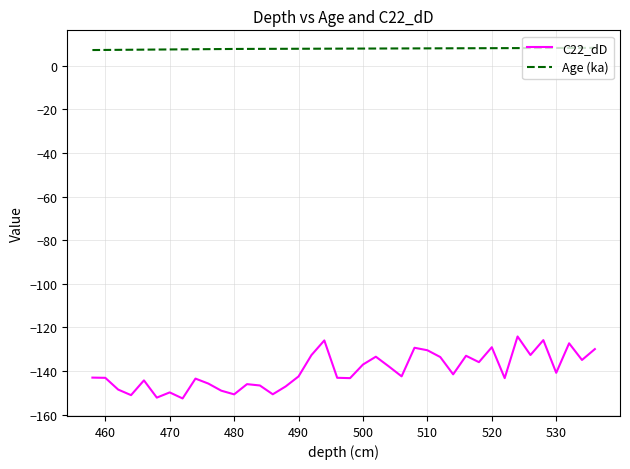

Which series has the largest total across all categories?

Age (ka)